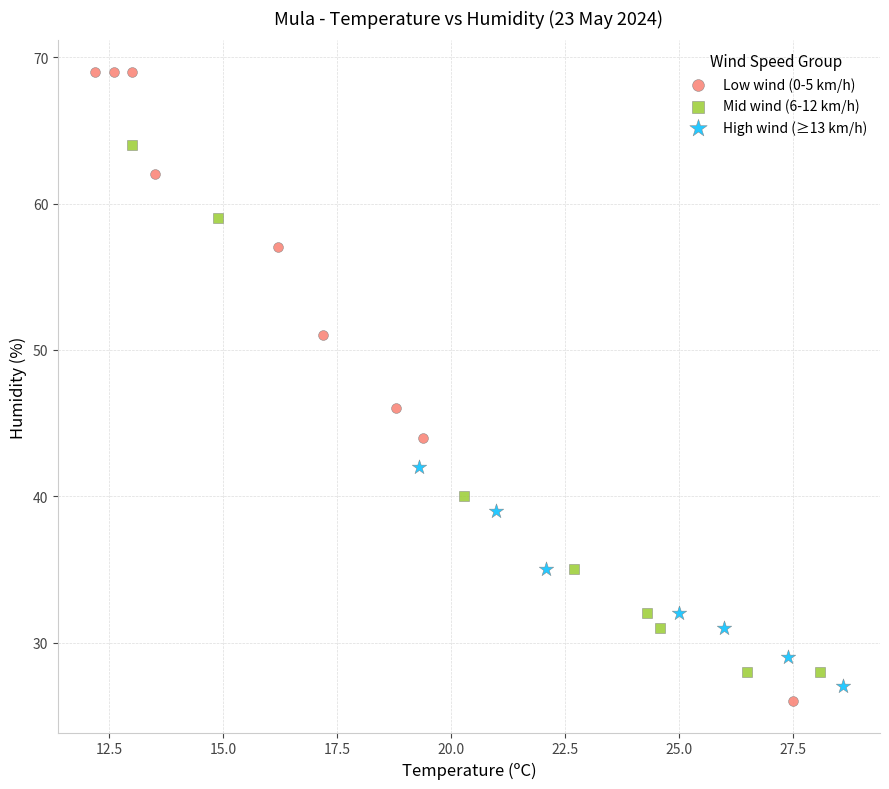

Which series reaches the maximum Y coordinate?

Low wind (0-5 km/h)